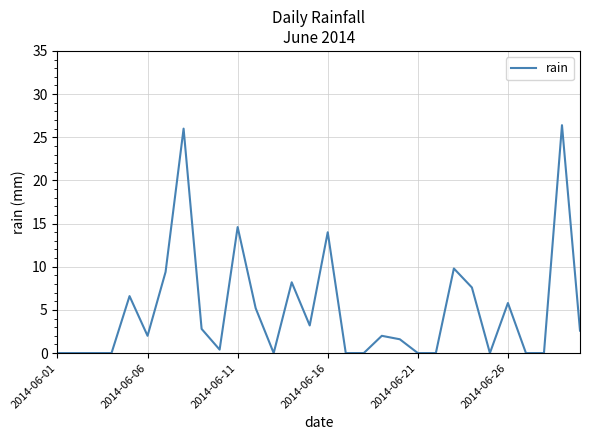

What is the greatest value displayed?

26.4